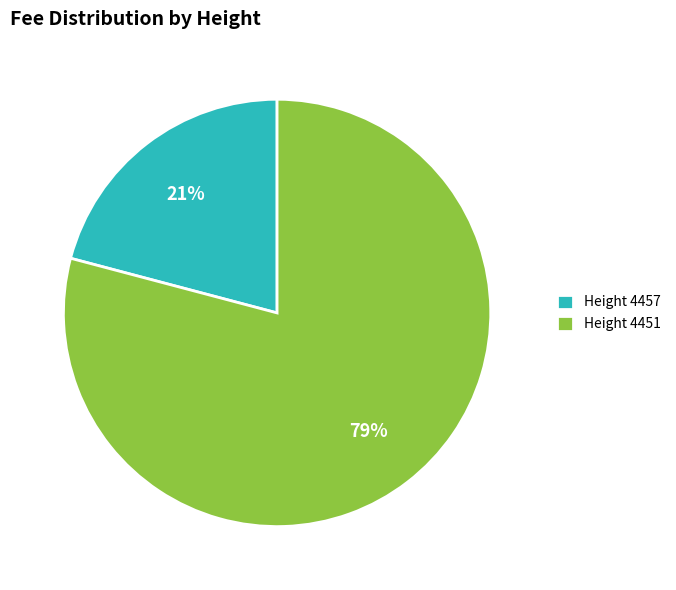

Between Height 4457 and Height 4451, which is larger?

Height 4451